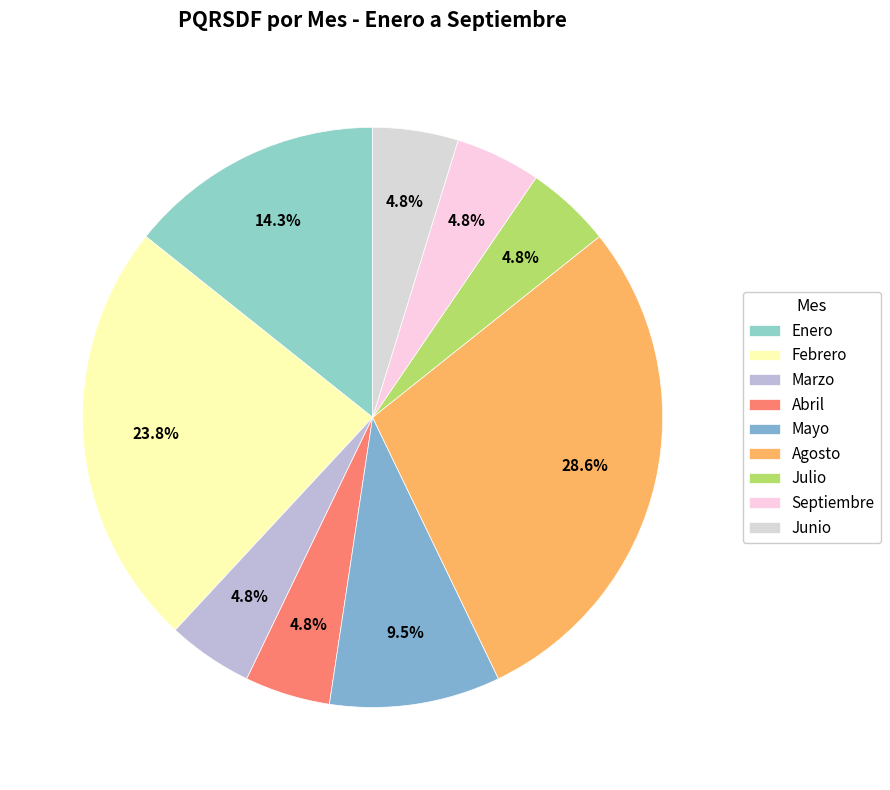

Does any single category account for the majority?

No